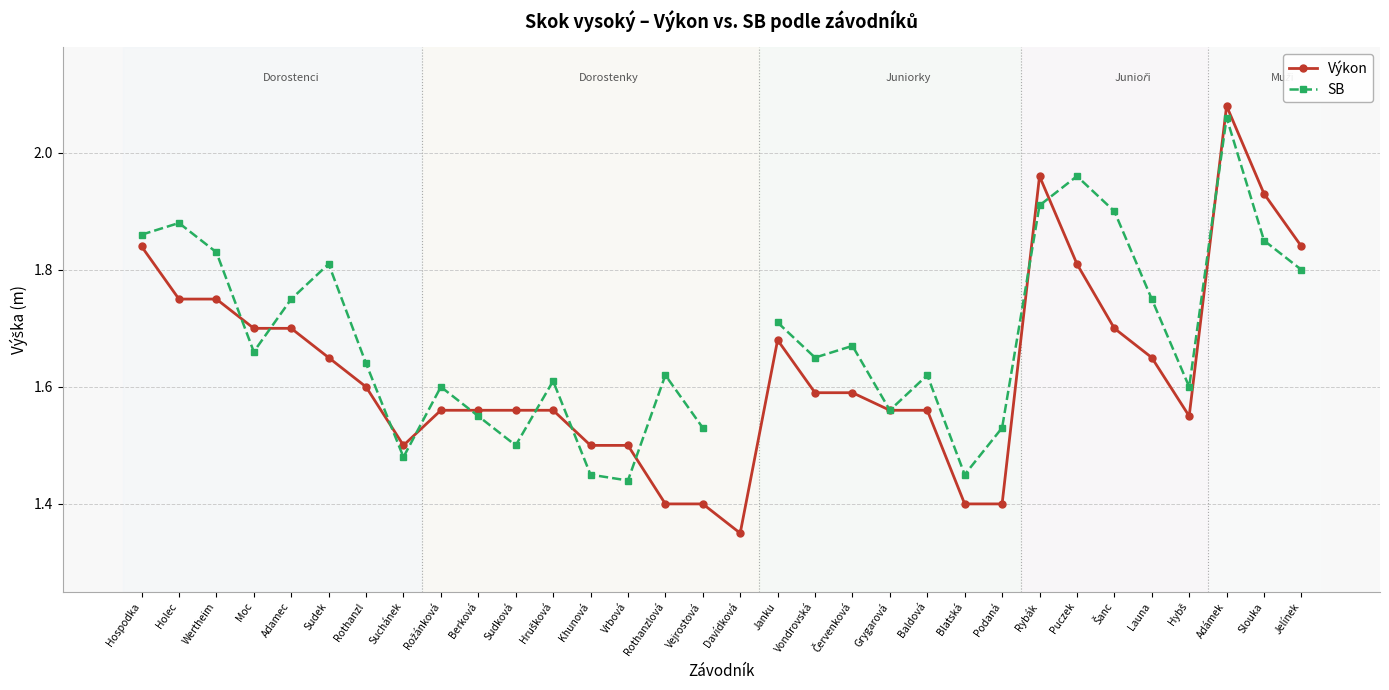

At Blatská, list the series in order from smallest to largest.

Výkon, SB